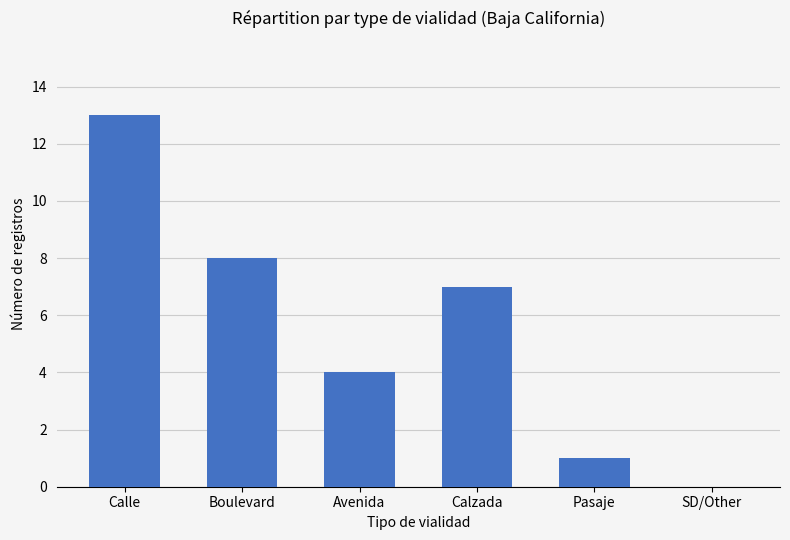

Reading right to left, list all the values displayed in this chart.

0	1	7	4	8	13